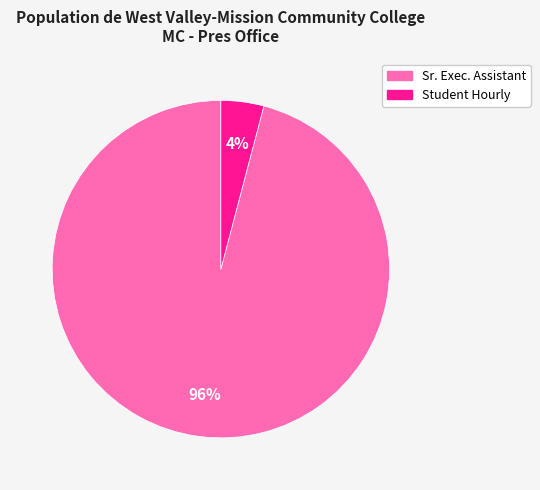

To the nearest percent, what is the average slice percentage?

50%